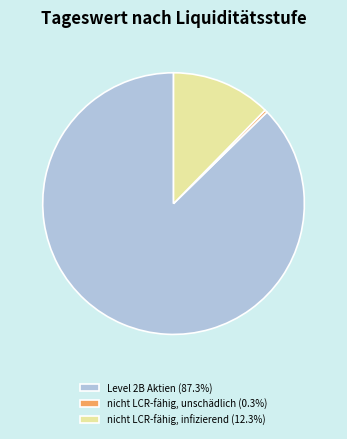

Is there any slice that represents more than half of the pie?

Yes